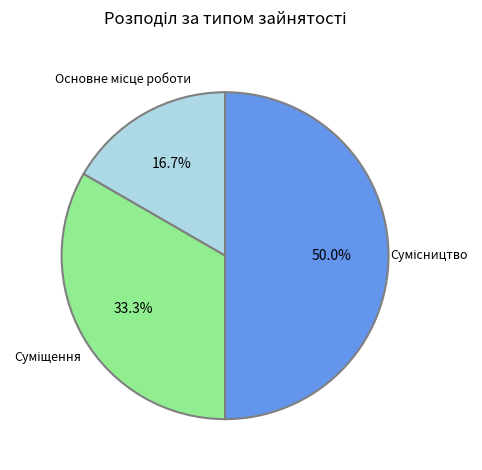

Rank the categories by value from lowest to highest.

Основне місце роботи, Суміщення, Сумісництво